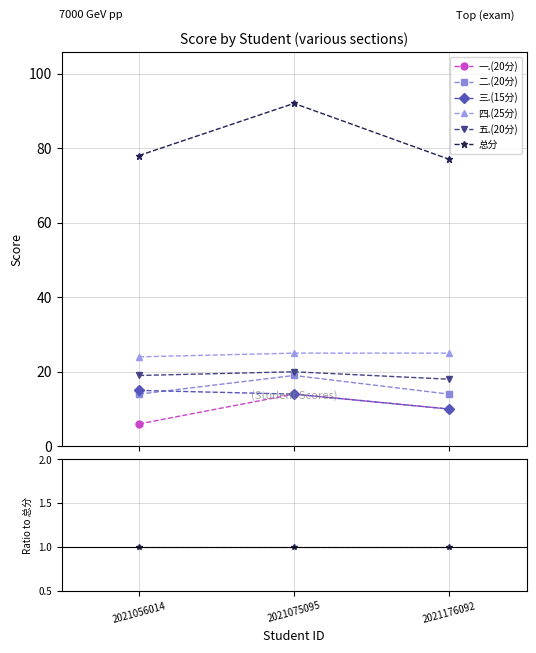

Reading left to right, transcribe all the data shown in this chart.

一.(20分): 2021056014=0.1	2021075095=0.2	2021176092=0.1
二.(20分): 2021056014=0.2	2021075095=0.2	2021176092=0.2
三.(15分): 2021056014=0.2	2021075095=0.2	2021176092=0.1
四.(25分): 2021056014=0.3	2021075095=0.3	2021176092=0.3
五.(20分): 2021056014=0.2	2021075095=0.2	2021176092=0.2
总分: 2021056014=1.0	2021075095=1.0	2021176092=1.0